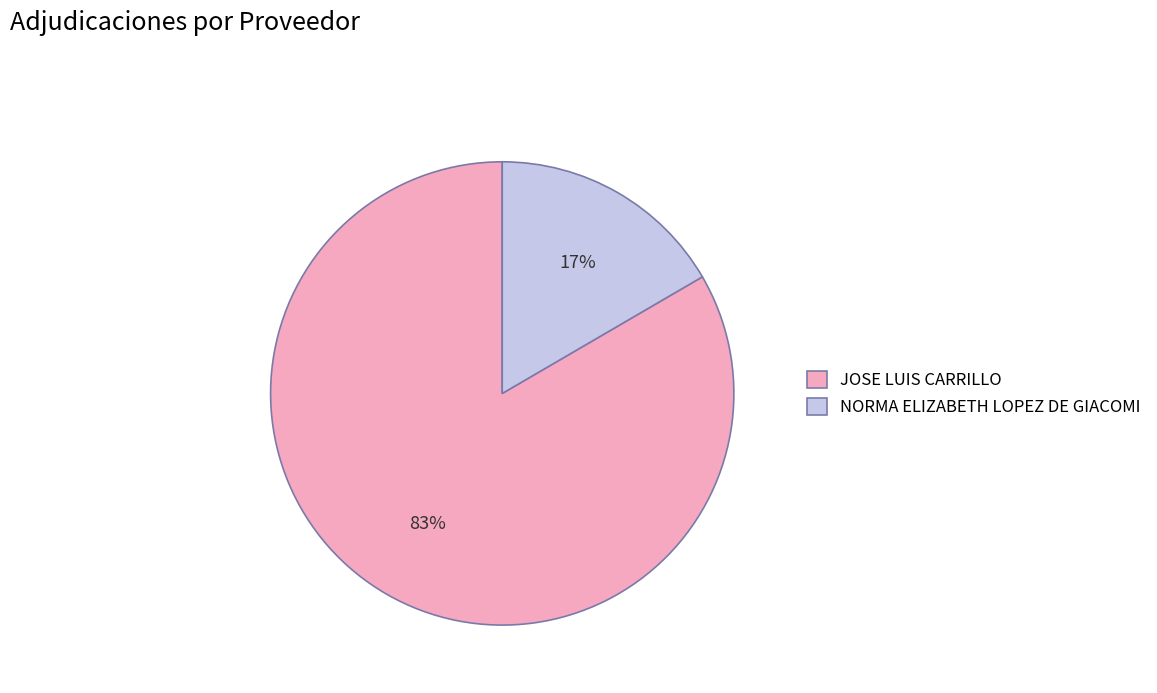

Combined, do JOSE LUIS CARRILLO and NORMA ELIZABETH LOPEZ DE GIACOMI account for over 50%?

Yes